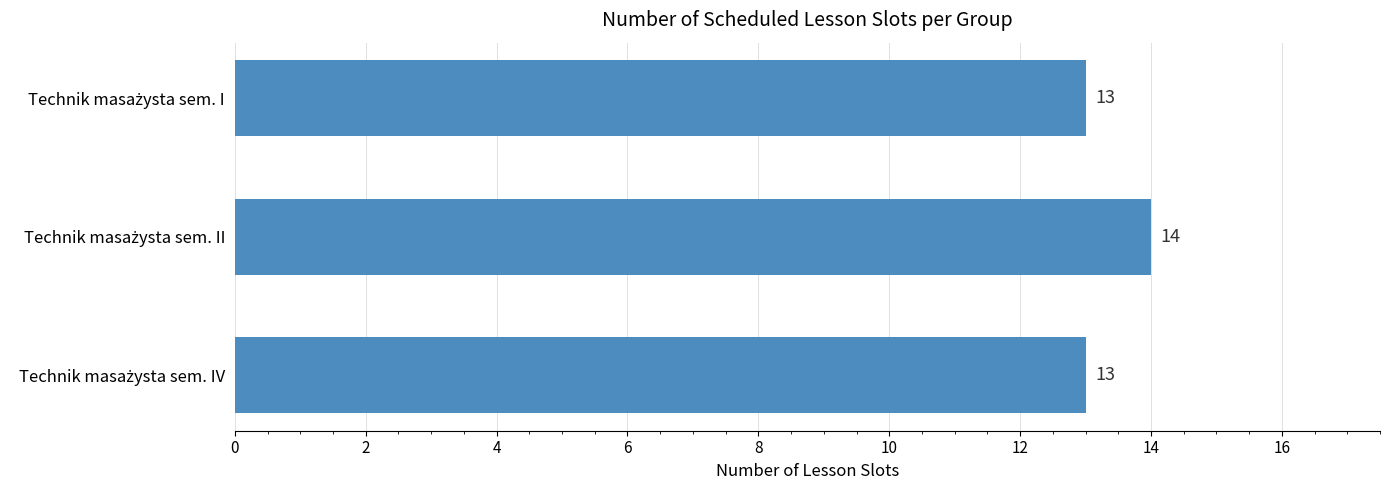

Count the values in the range 13 to 14.

3